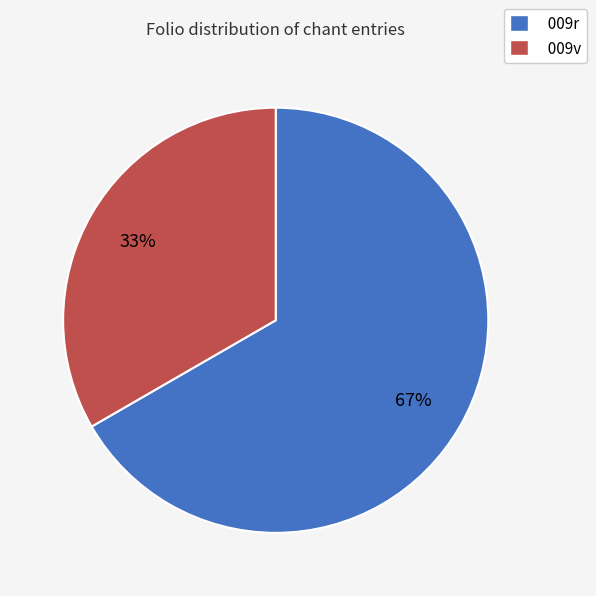

Is it true that 009r is 67% of the pie?

True